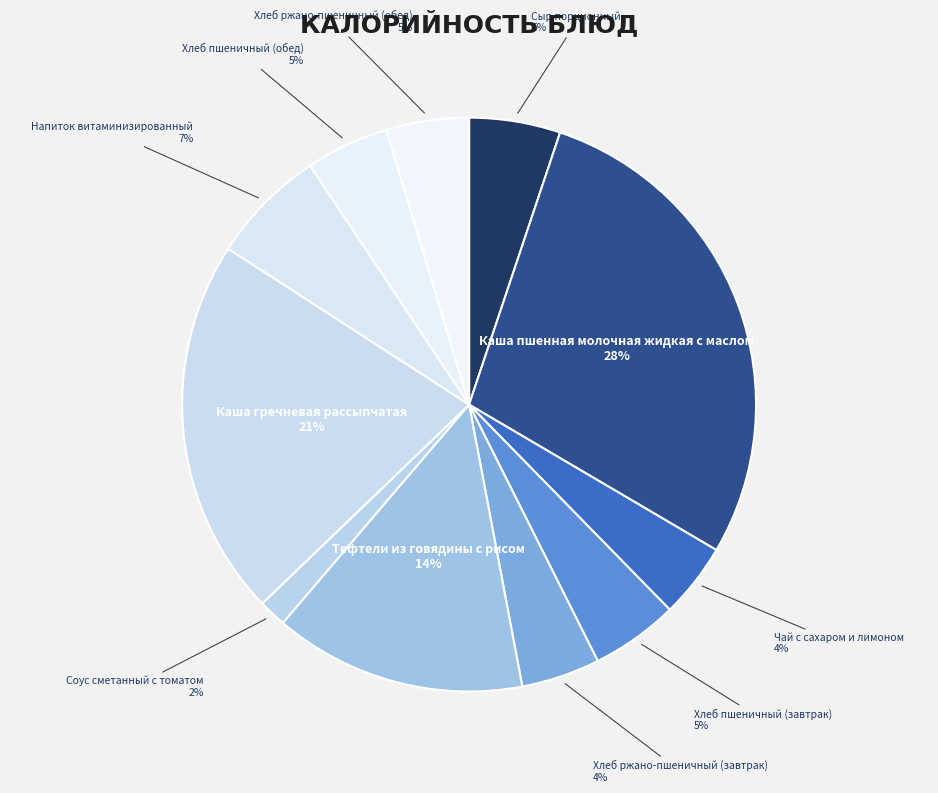

How many slices are in this pie chart?

11